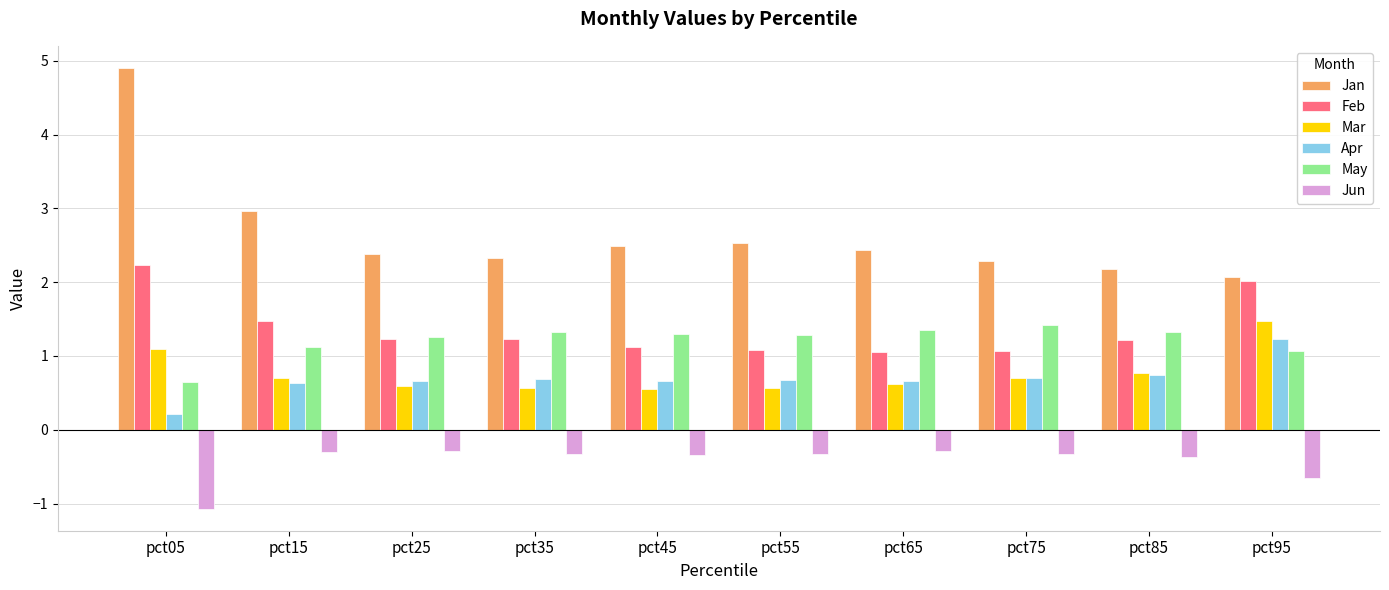

The Mar series shows 0.8 at pct85. True or false?

True